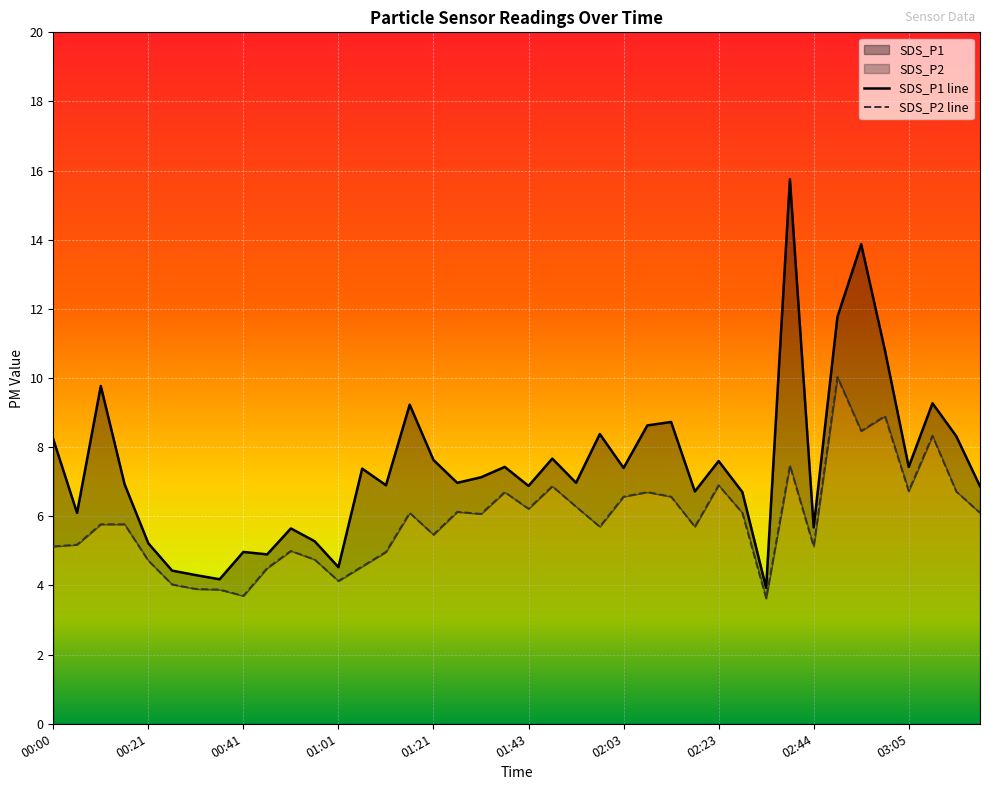

What is the spread (max minus min) of values at 00:00?

3.1